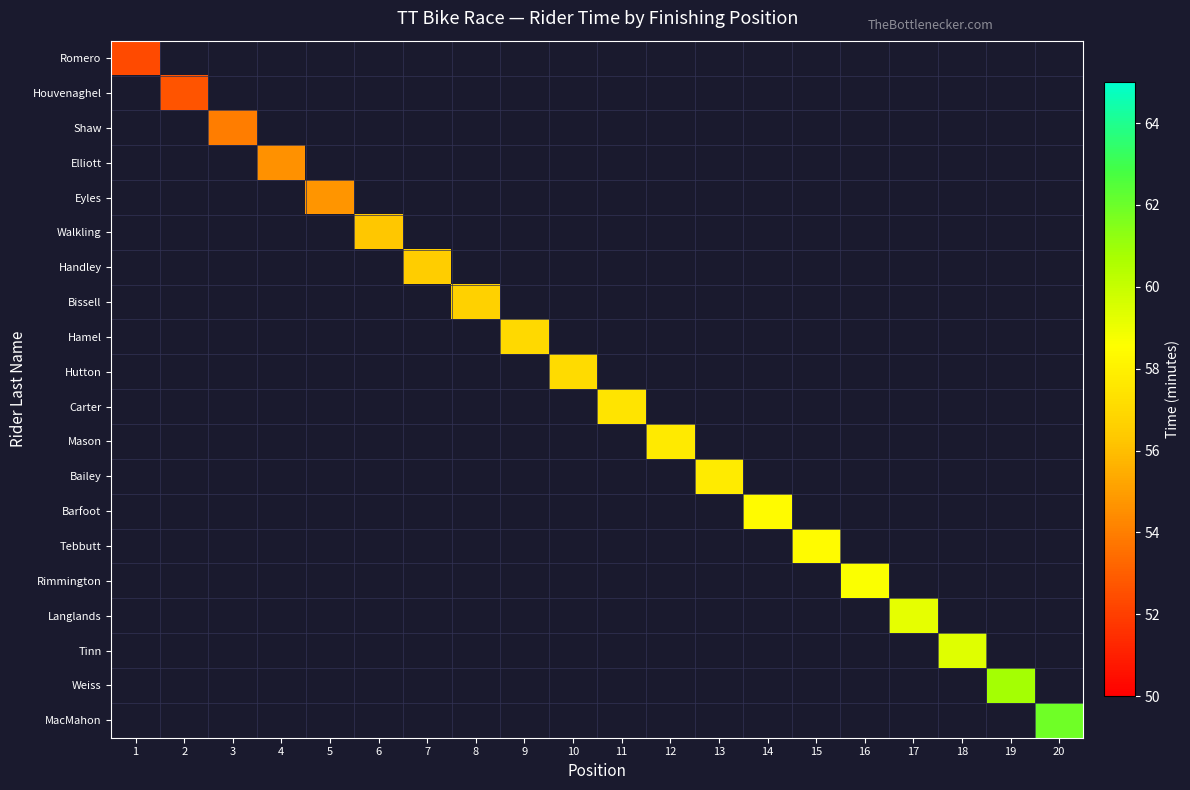

Which series has the largest range (max minus min)?

Romero